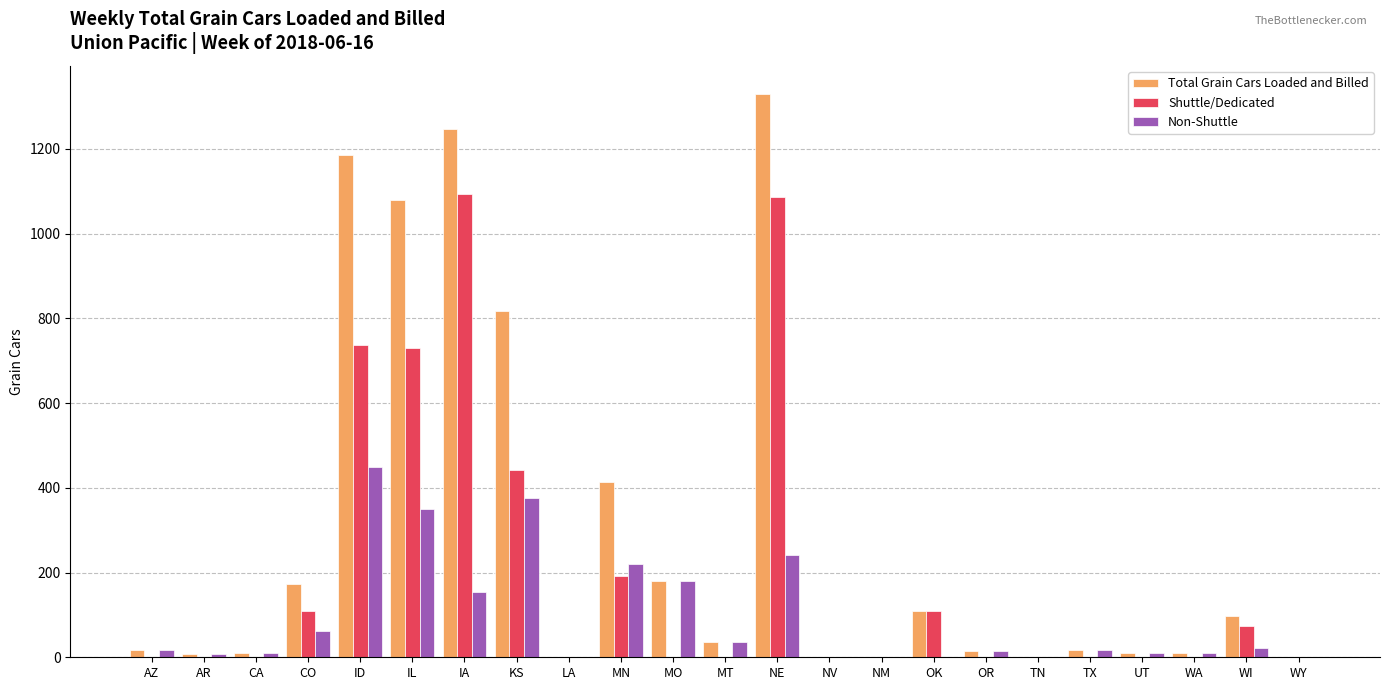

What is the maximum value for Non-Shuttle?

448